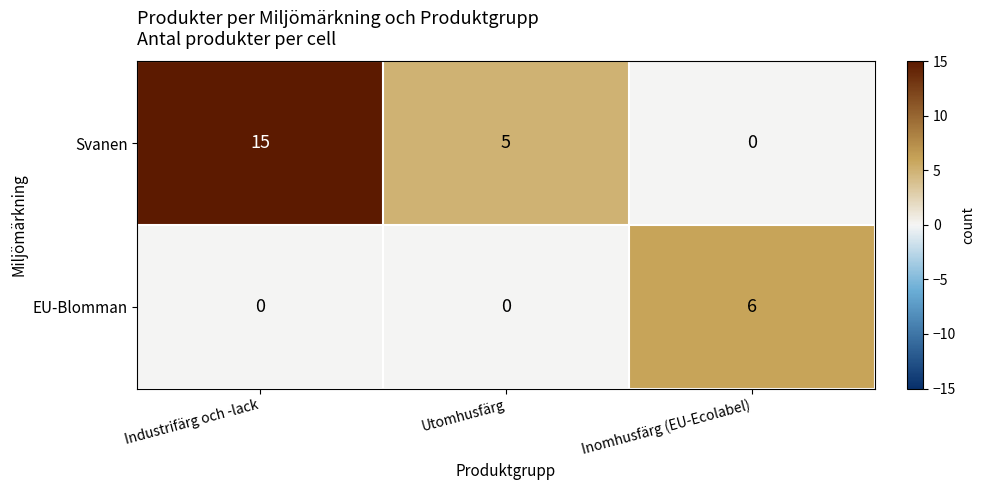

At how many categories does at least one series exceed 8?

1